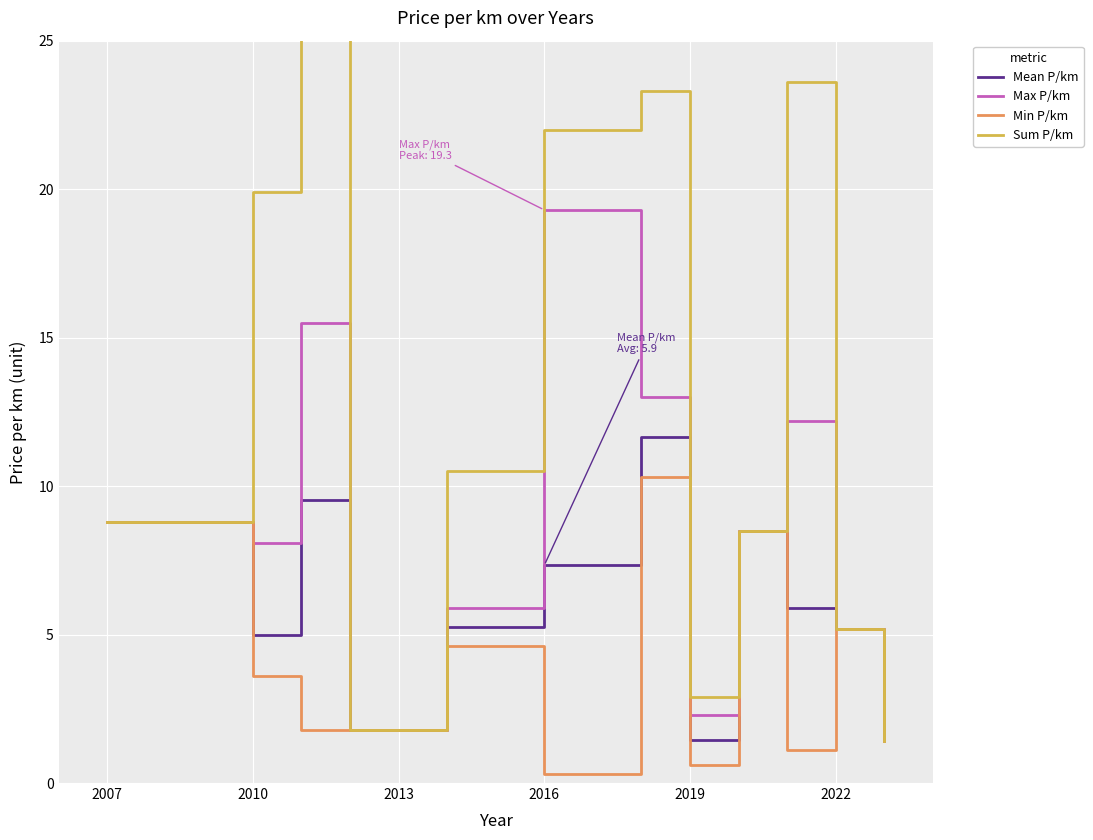

What are all the series names shown in the legend?

Mean P/km, Max P/km, Min P/km, Sum P/km